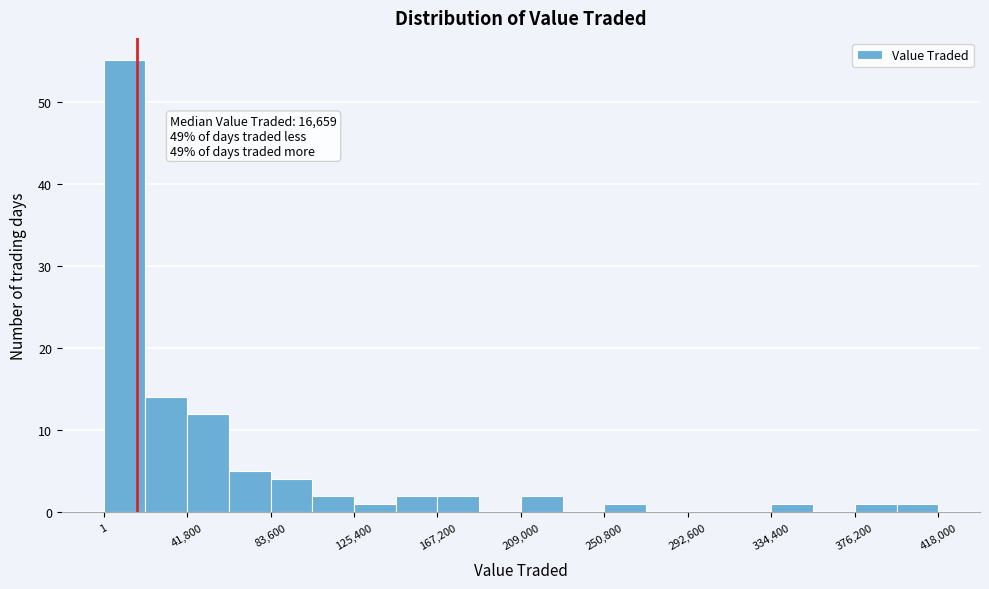

Which range on the x-axis has the tallest bar?

0 to 20000